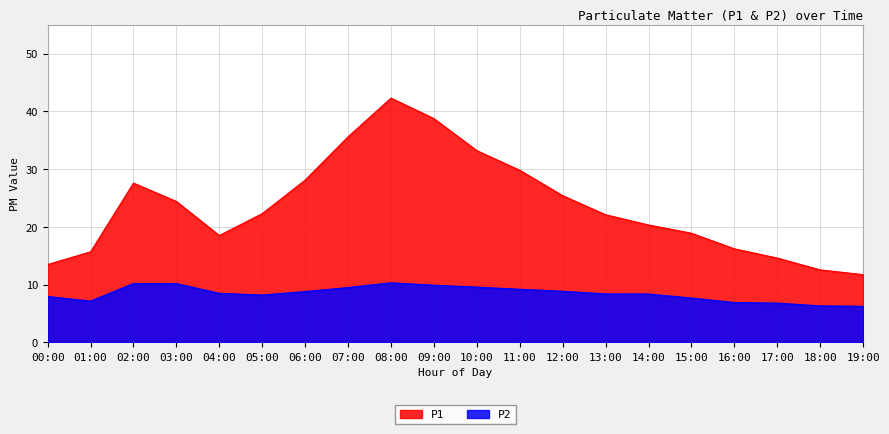

What is the difference between the P1 values at 18:00 and 10:00?

20.7